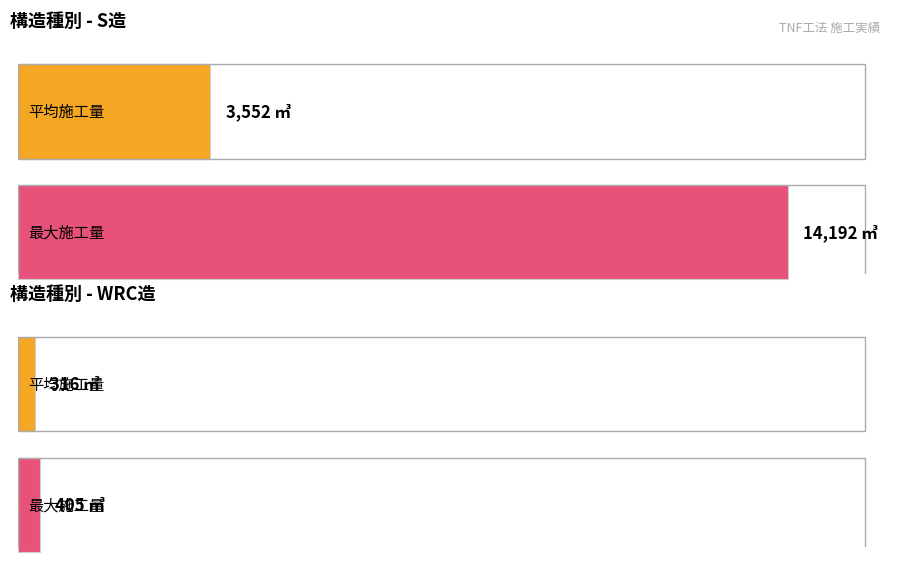

Between S造 and S造, which is larger?

S造